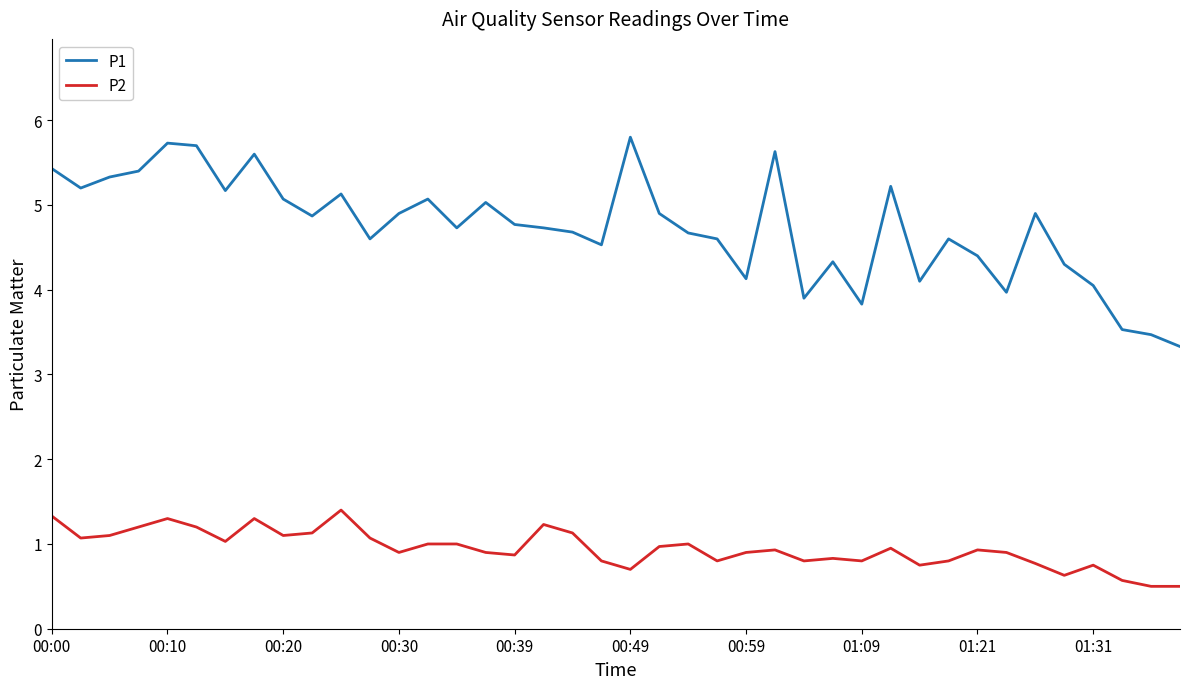

Rank the series by their maximum value, from highest to lowest.

P1, P2